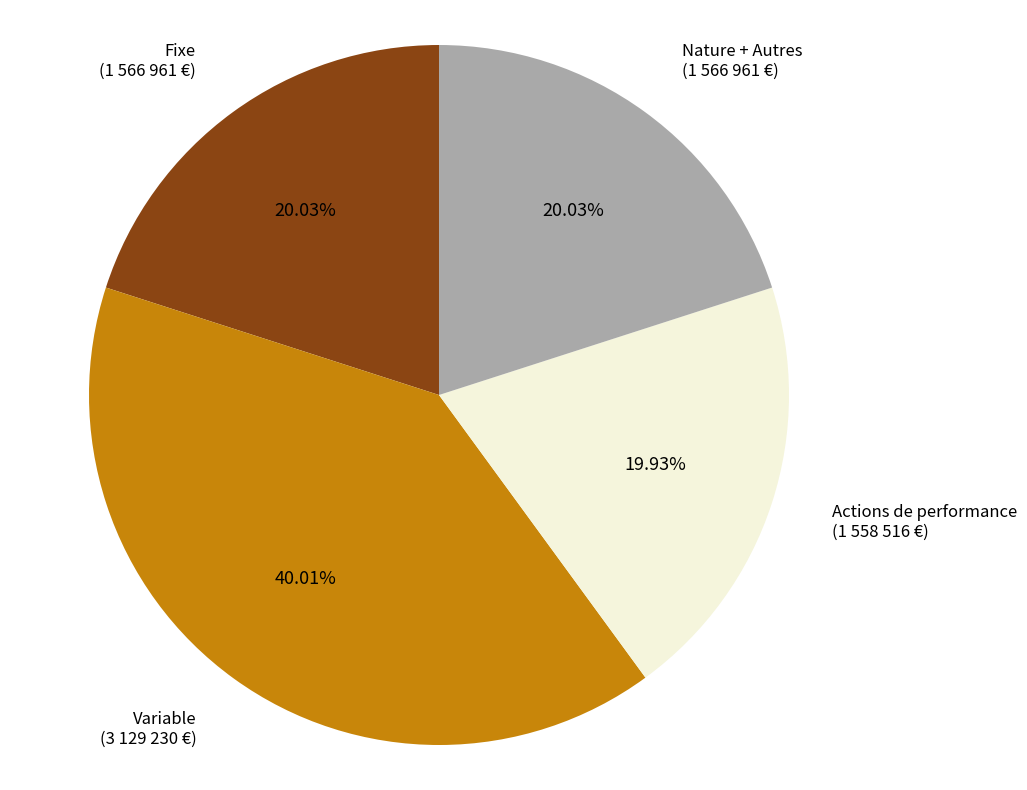

To the nearest percent, what is the average slice percentage?

25%